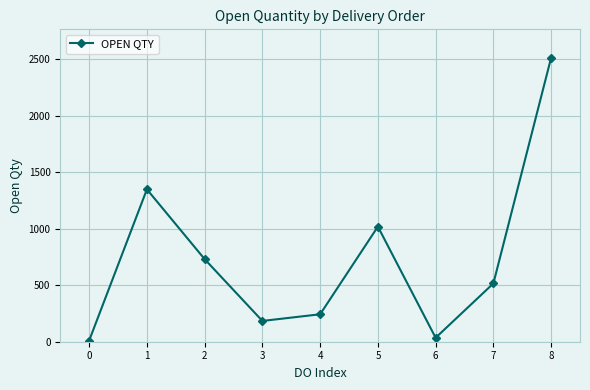

How many interior local valleys (lower than both neighbors) does the data have?

2